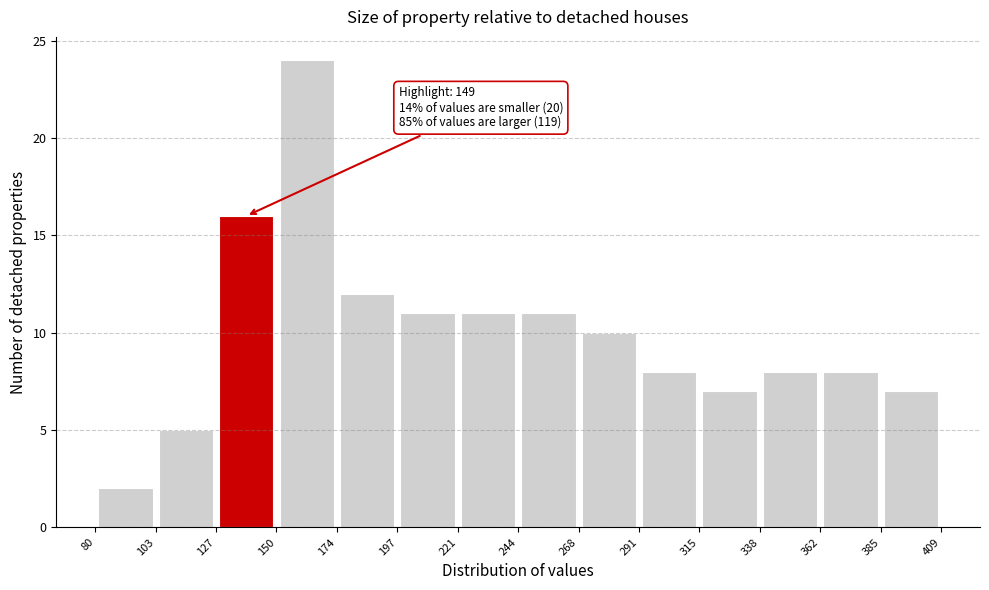

Over which range of the x-axis is the bar tallest?

150 to 174